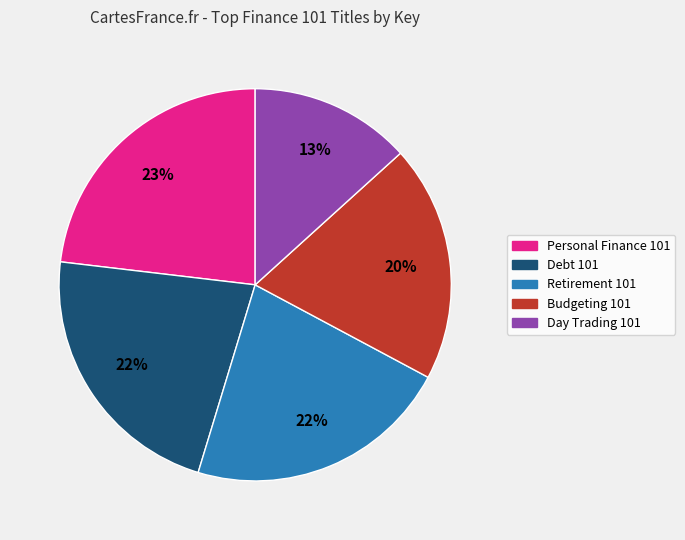

Approximately how many times larger is the value at Debt 101 compared to Personal Finance 101?

1.0